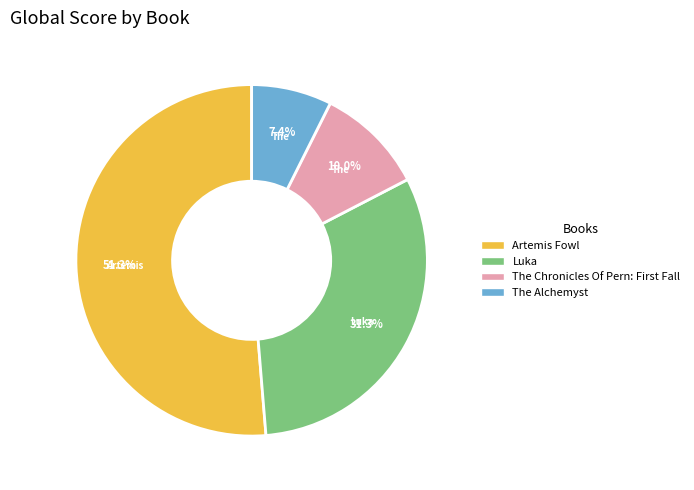

Does Artemis Fowl represent more than half of the total?

Yes